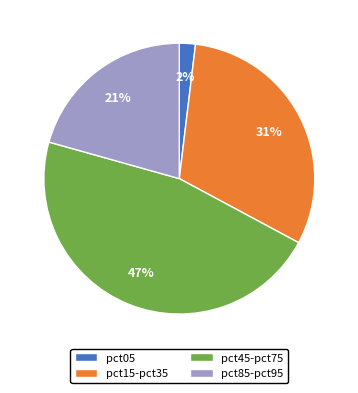

What is the smallest slice in the pie chart?

pct05